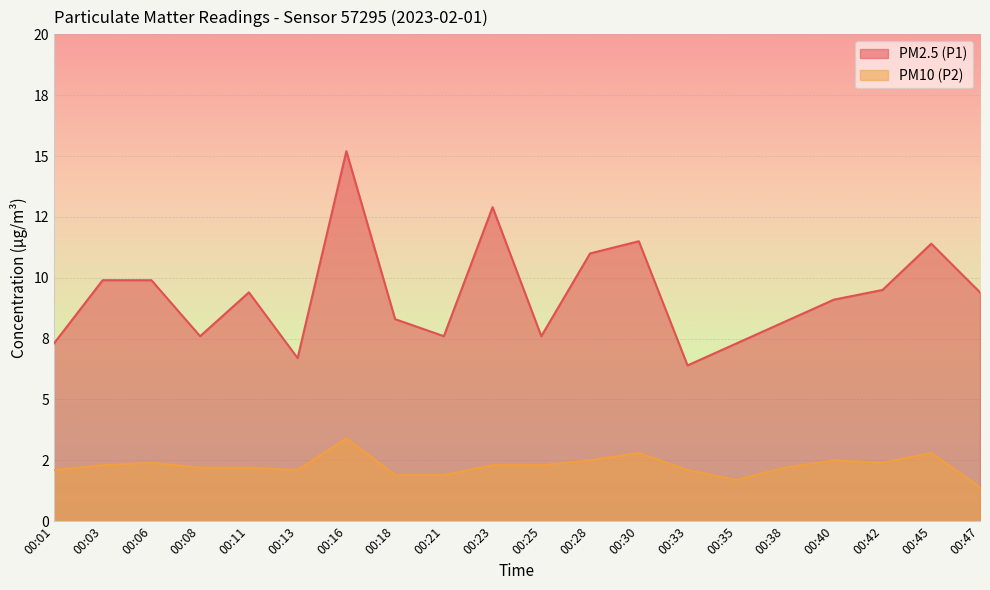

What is the difference between the maximum and second lowest values in the PM2.5 (P1) series?

8.5